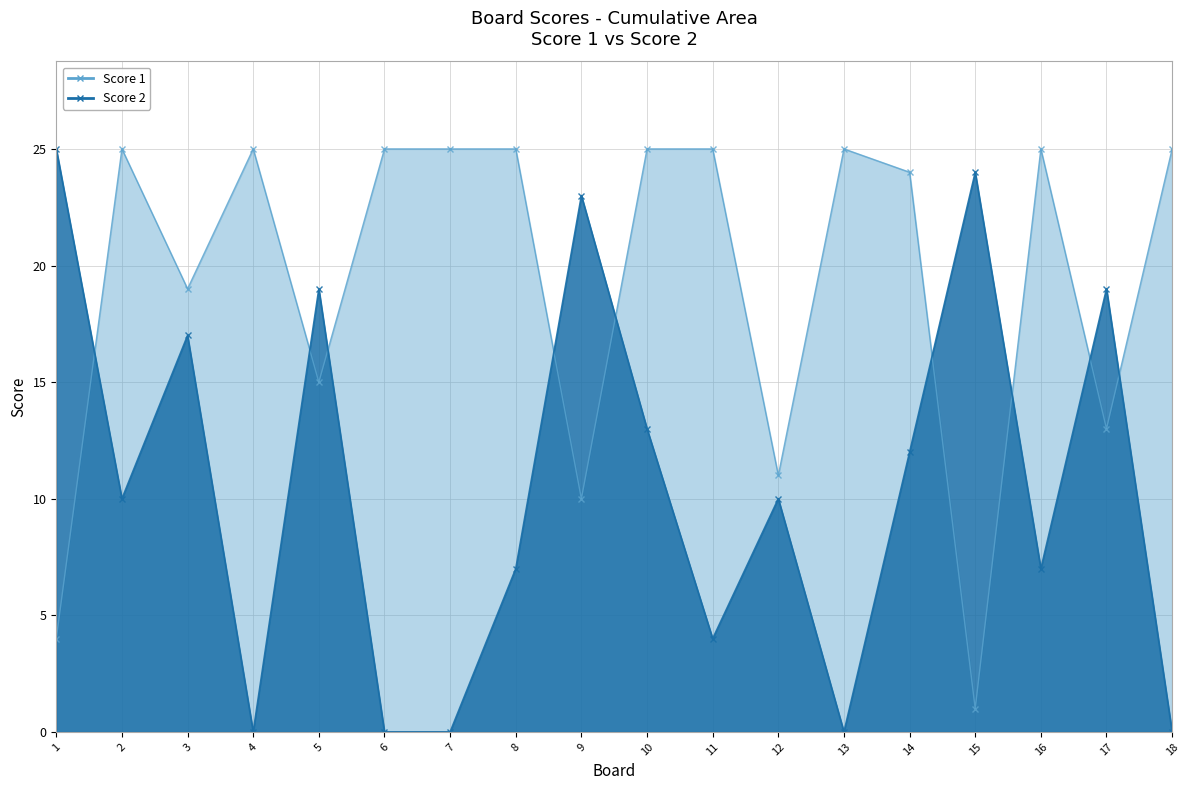

At which label does Score 1 reach its minimum?

15